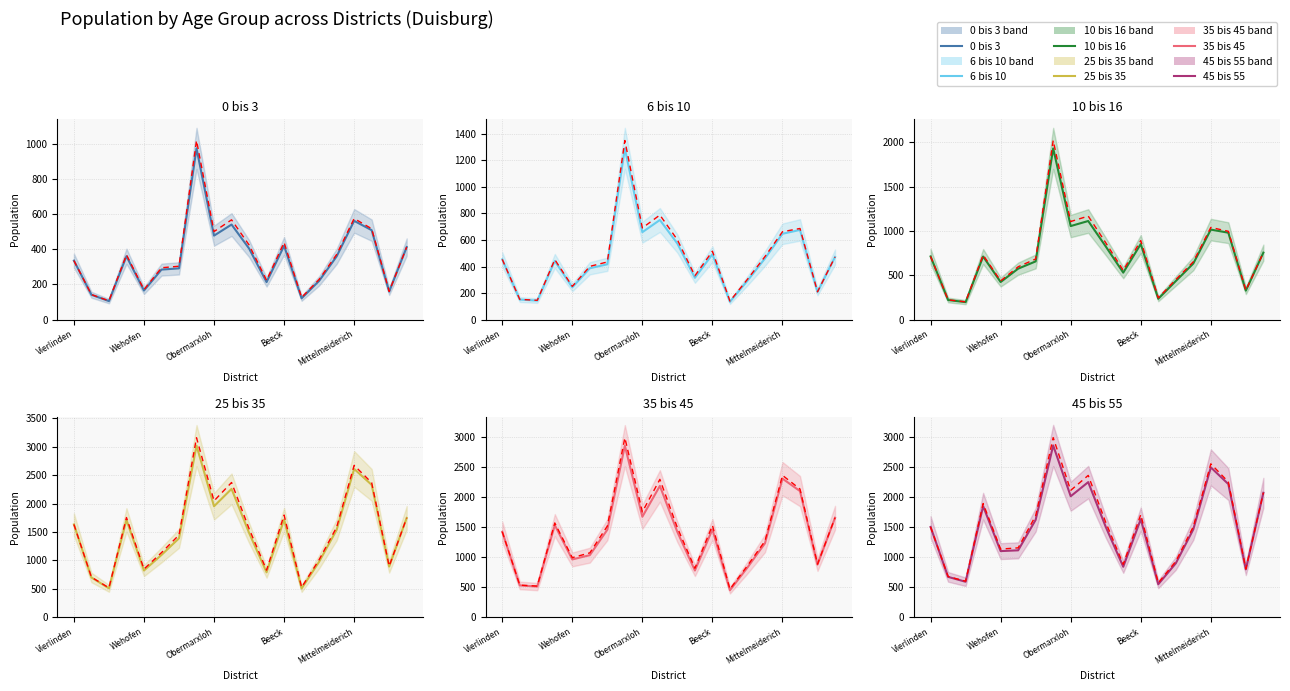

At Laar, list the series in order from smallest to largest.

0 bis 3, 6 bis 10, 10 bis 16, 35 bis 45, 45 bis 55, 25 bis 35